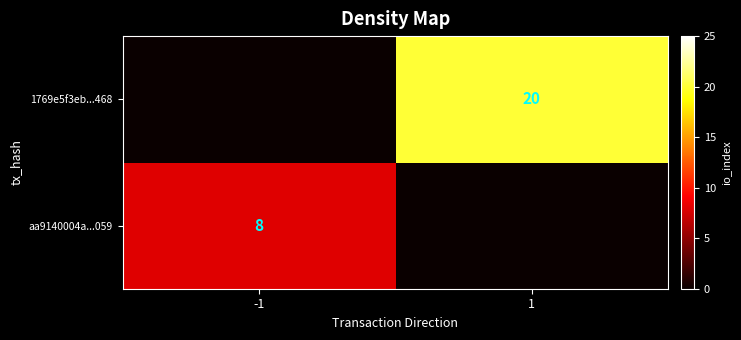

Is the value of aa9140004a...059 at -1 greater than the value of 1769e5f3eb...468 at 1?

No